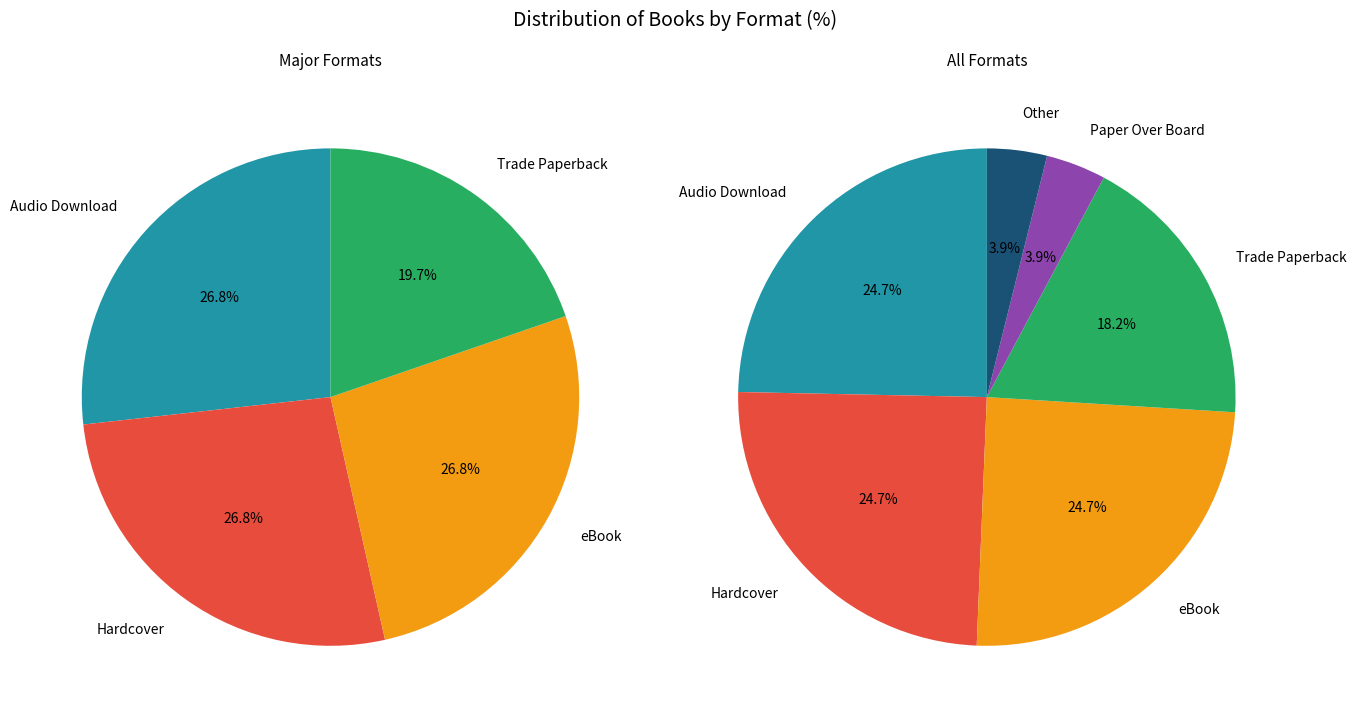

Rank the categories by value from highest to lowest.

Audio Download, Hardcover, eBook, Trade Paperback, Paper Over Board, Other